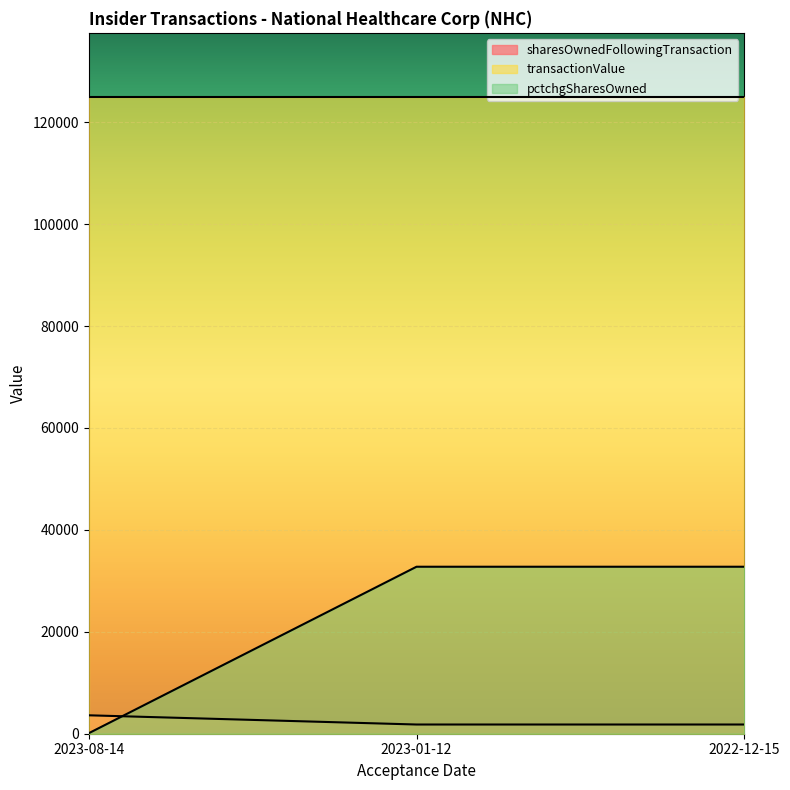

The sharesOwnedFollowingTransaction series shows 1807 at 2022-12-15. True or false?

True